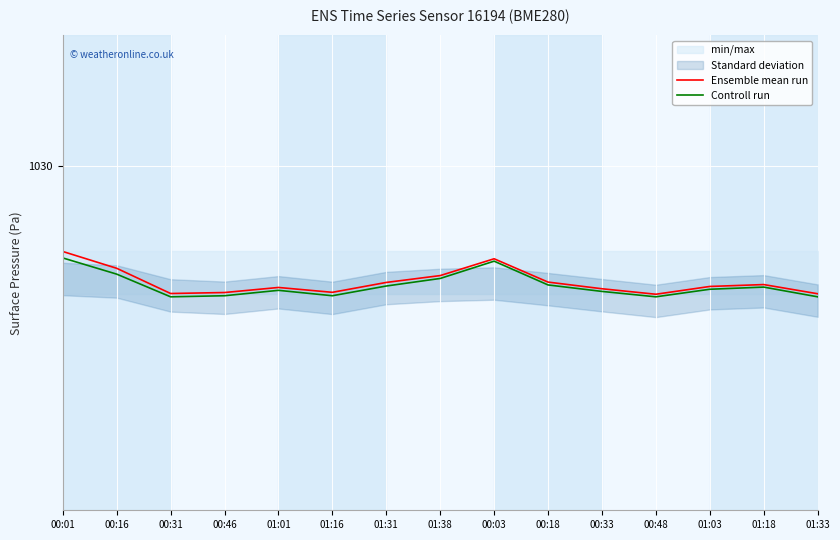

List the labels in order of Ensemble mean run value, smallest first.

00:48, 01:33, 00:31, 00:46, 01:16, 00:33, 01:01, 01:03, 01:18, 01:31, 00:18, 01:38, 00:16, 00:03, 00:01